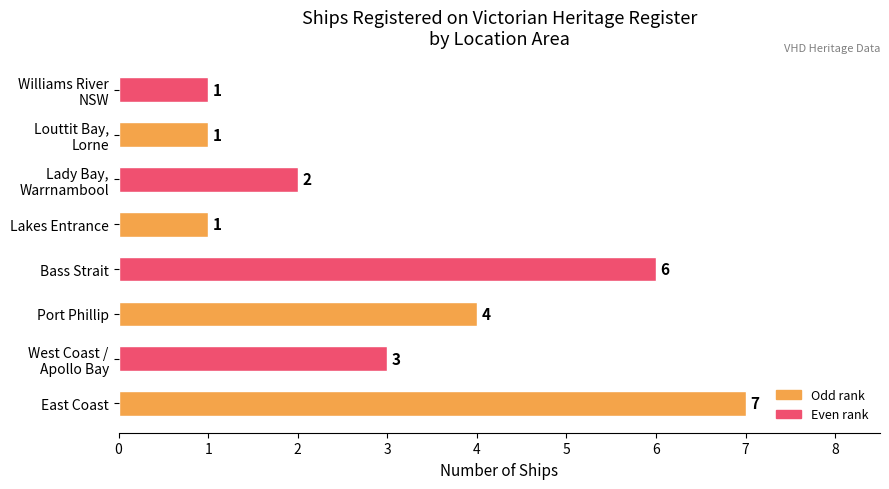

How many bars are there in total?

8